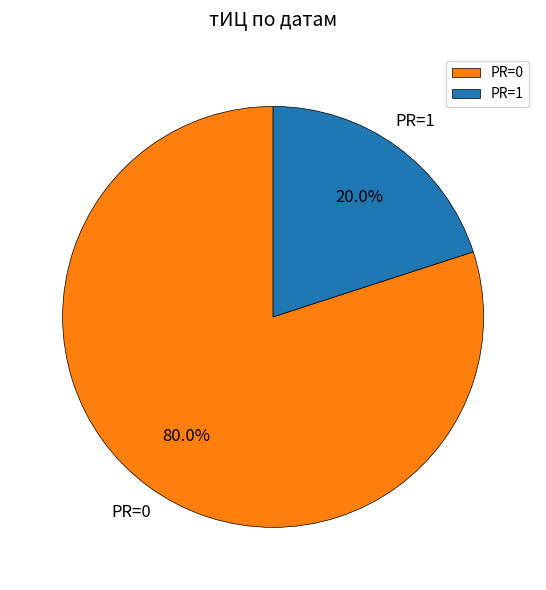

What is the majority slice?

PR=0